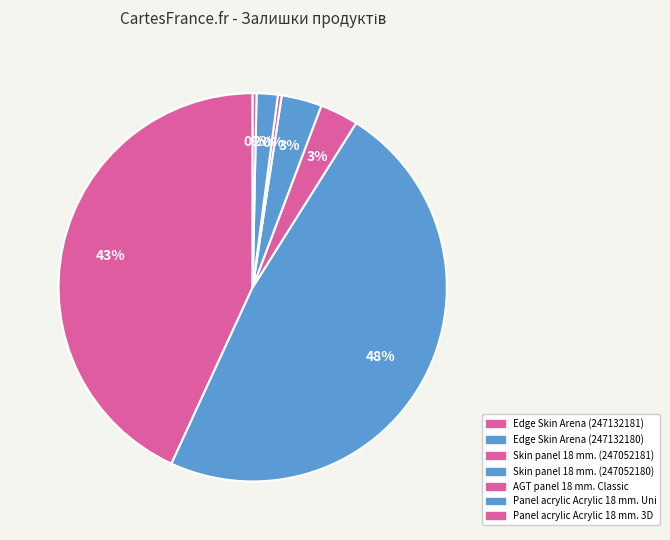

The Skin panel 18 mm. (247052180) slice represents 1% of the pie. True or false?

False